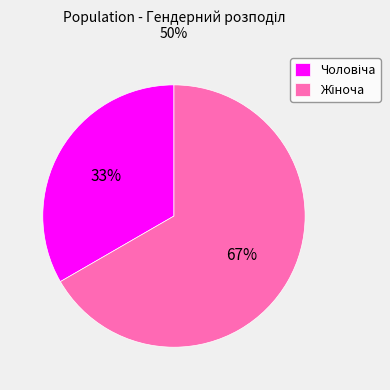

Does any single category account for the majority?

Yes